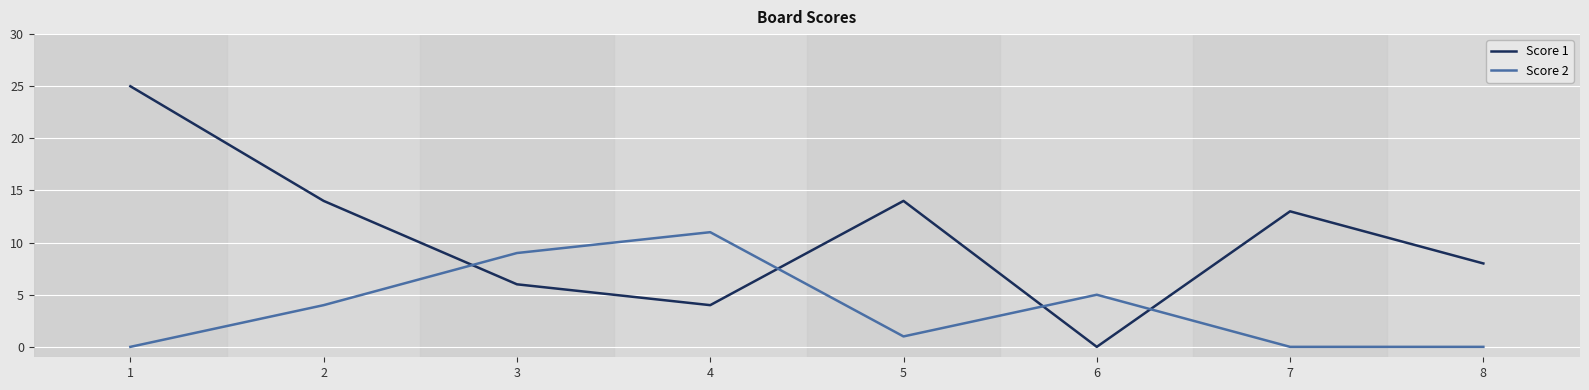

What is the total value across all series at 8?

8